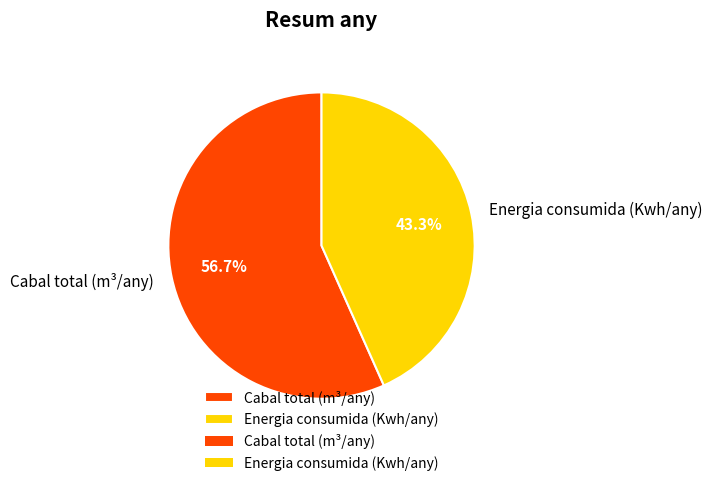

Is it true that Cabal total (m³/any) is 57% of the pie?

True